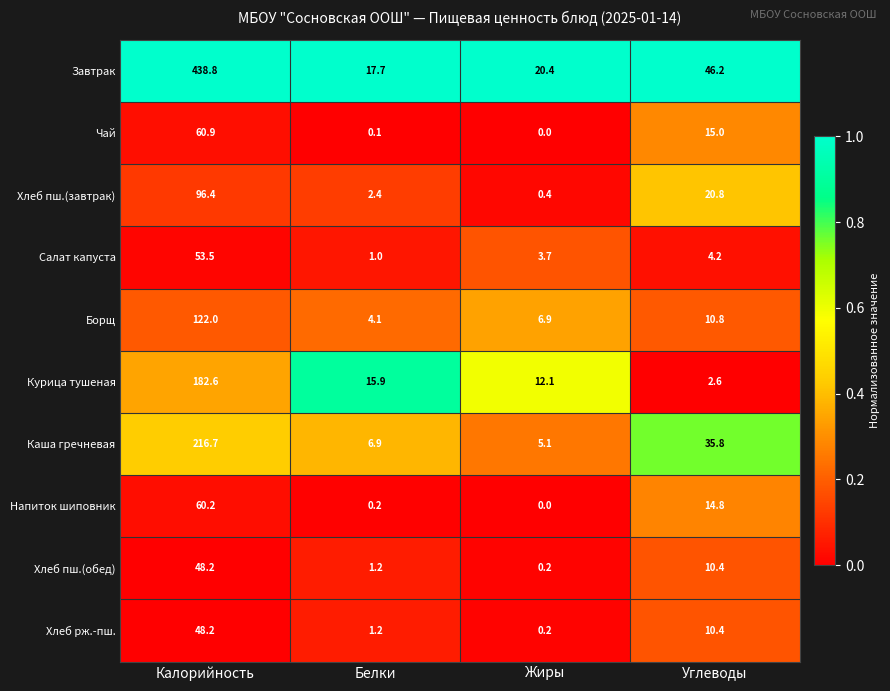

How many data points in Салат капуста are less than 4?

2